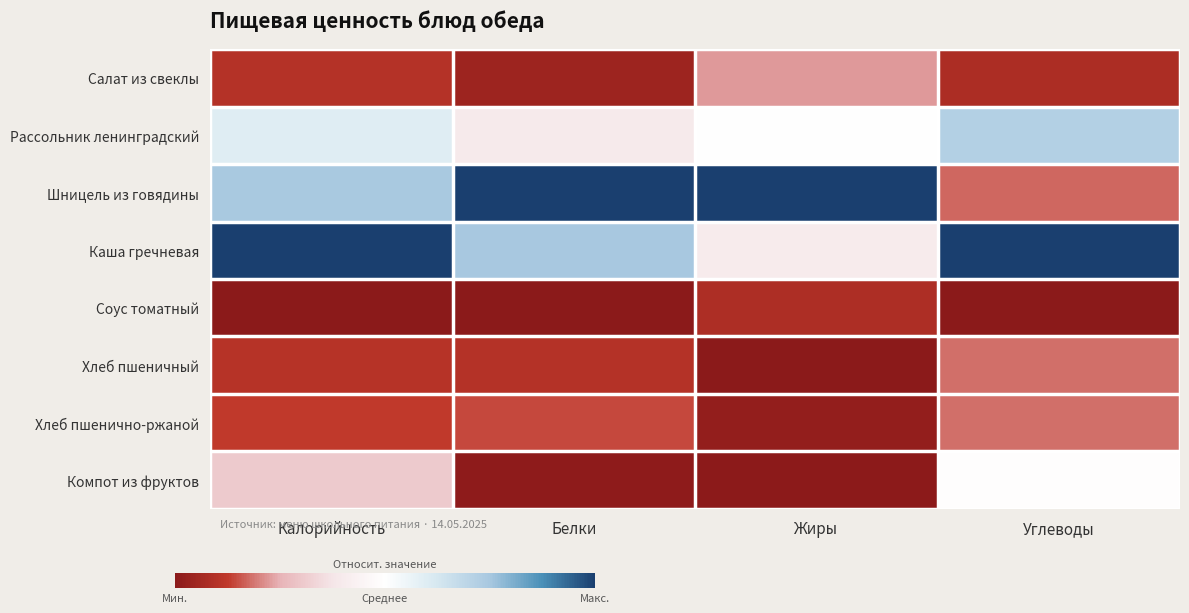

Which series has the largest total across all categories?

Каша гречневая